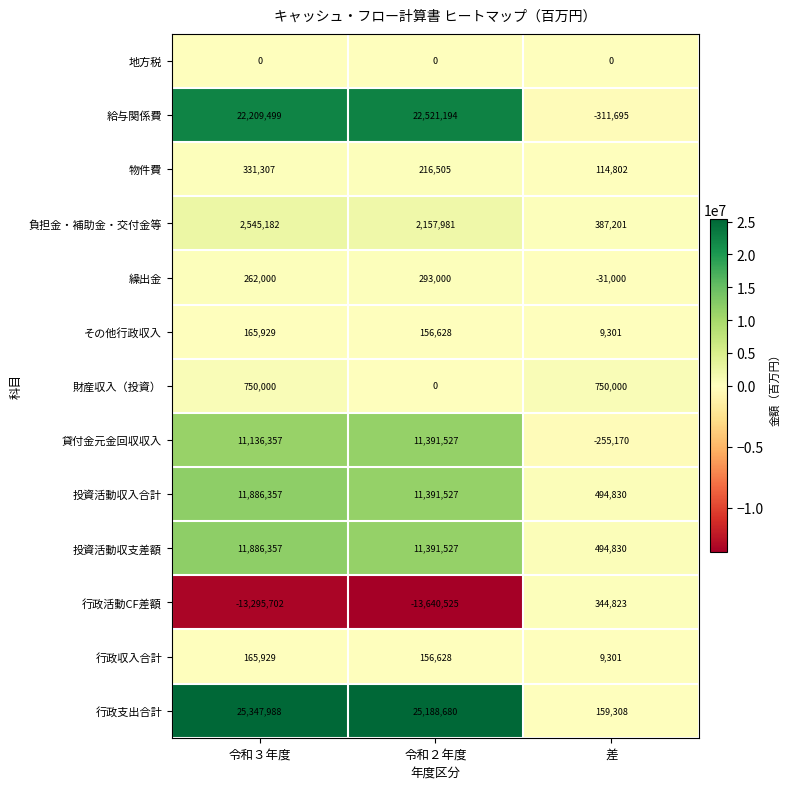

What is the approximate value of 行政収入合計 at 令和３年度, to the nearest 50?

165950